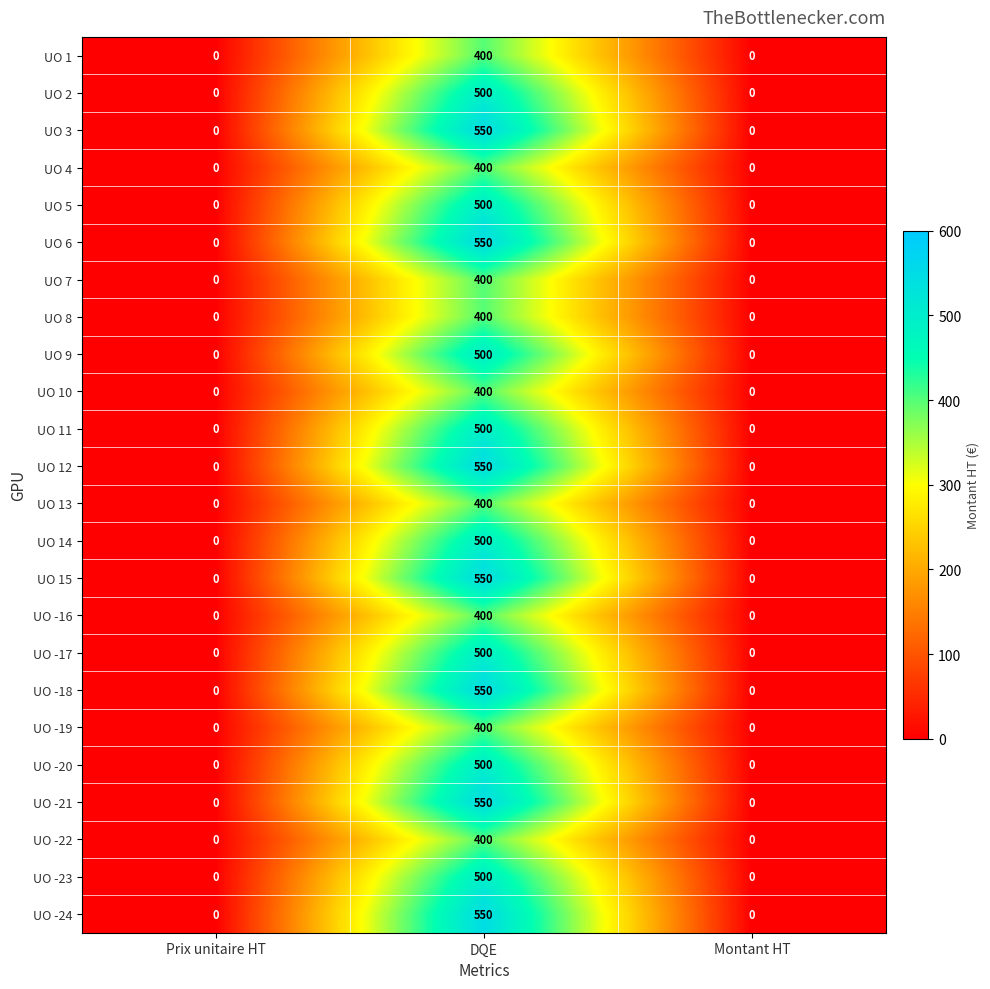

What is the difference between the maximum and minimum values in the UO -18 series?

550